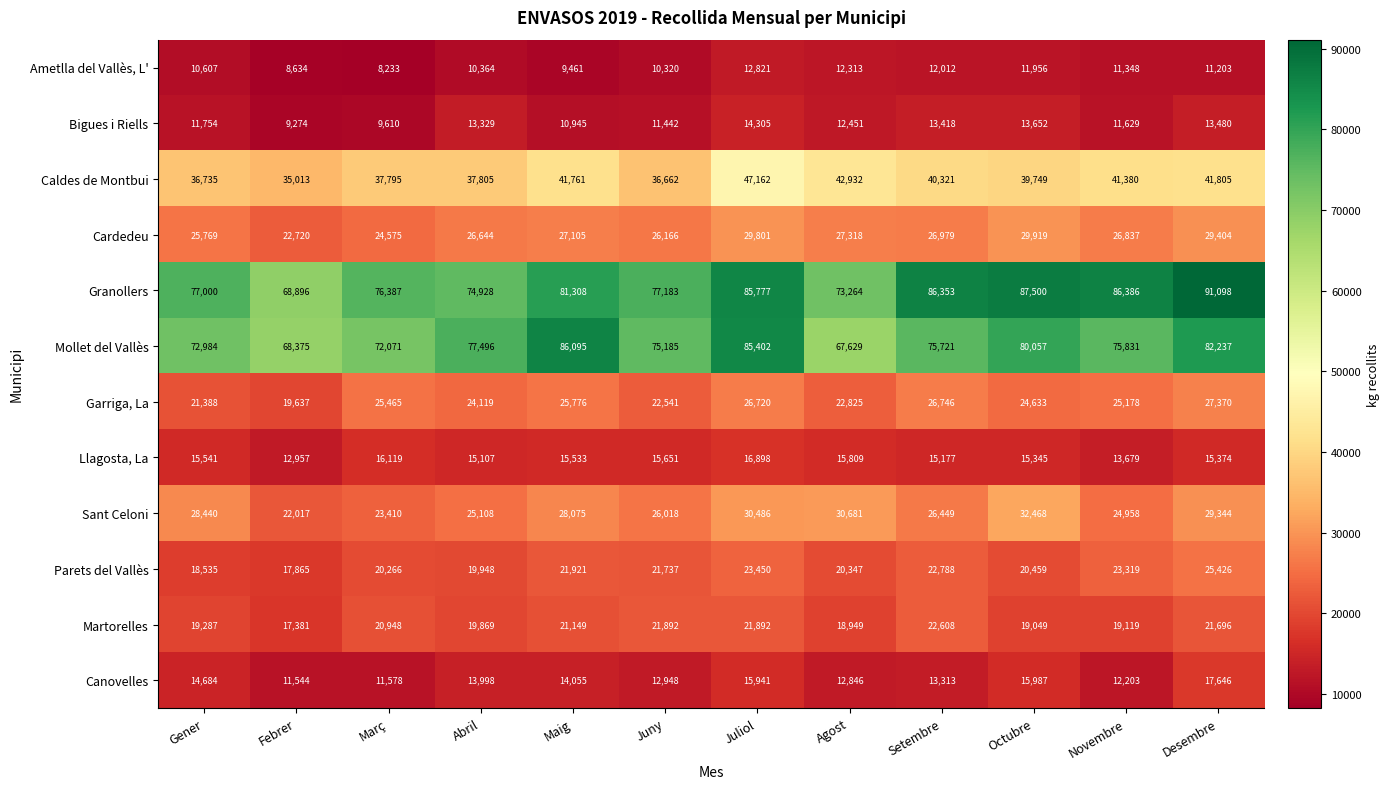

Which series has the largest range (max minus min)?

Granollers